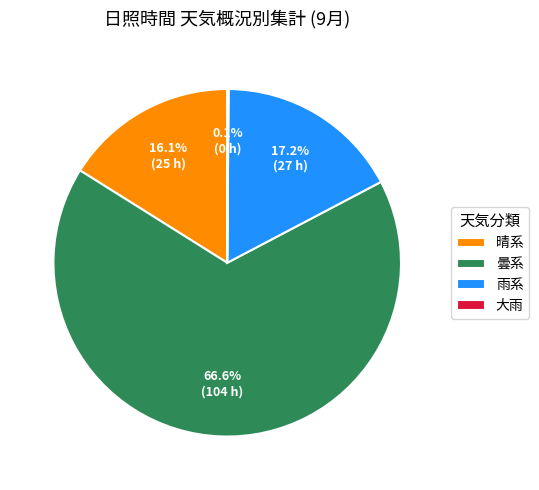

What portion of the pie excludes 雨系?

82.8%